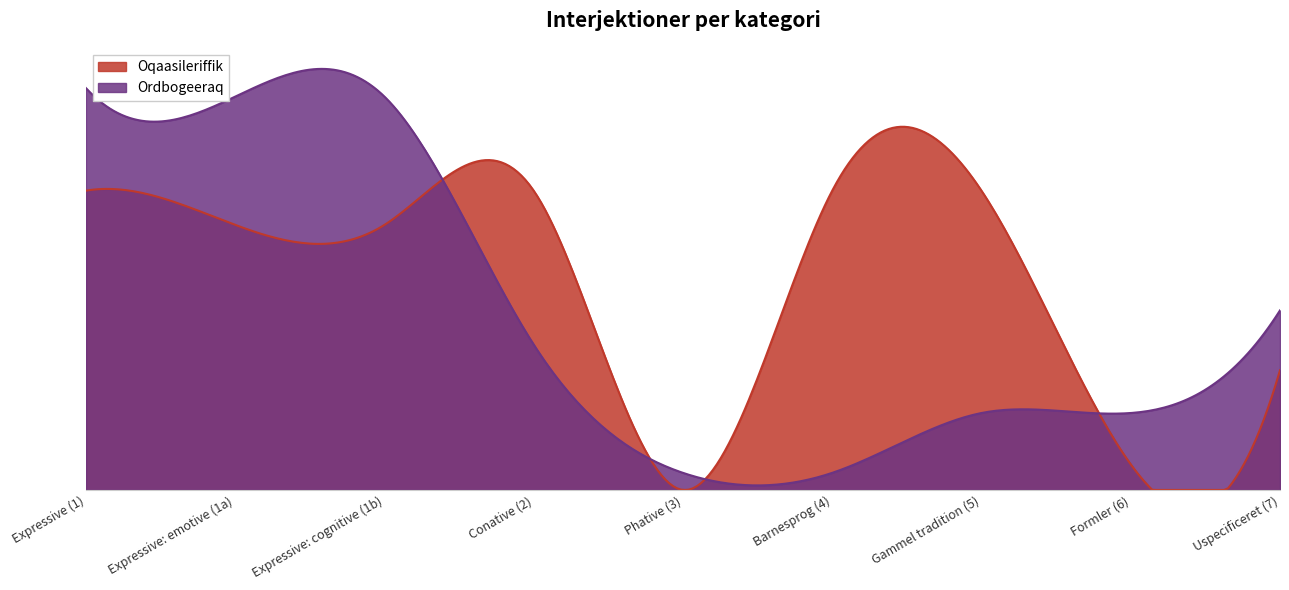

Which label corresponds to the largest value in the chart?

Expressive (1)